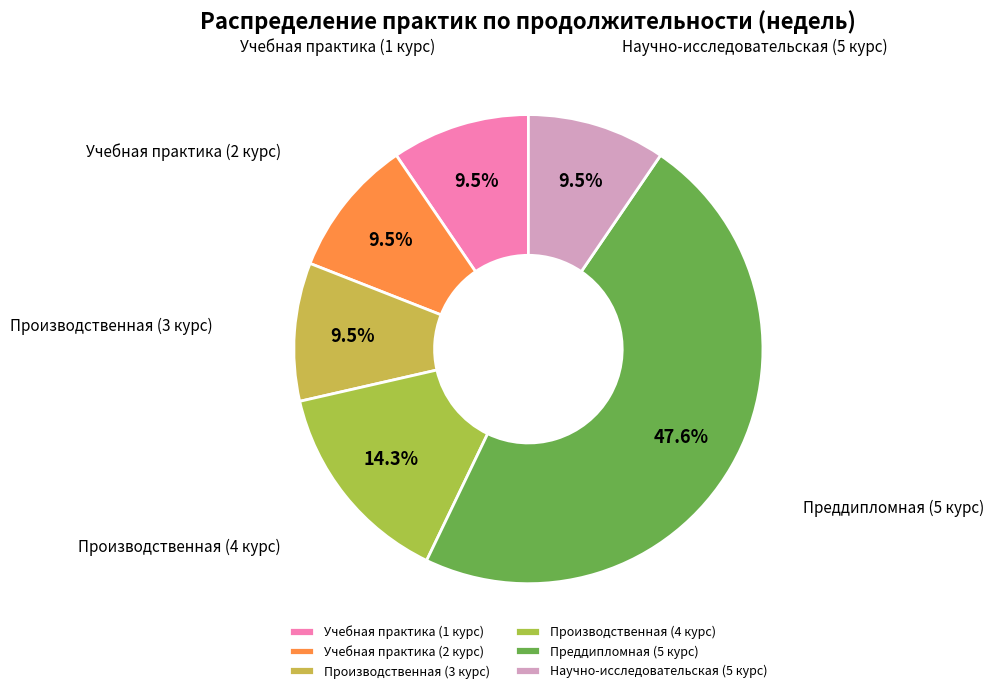

Which category has the biggest portion of the pie?

Преддипломная (5 курс)